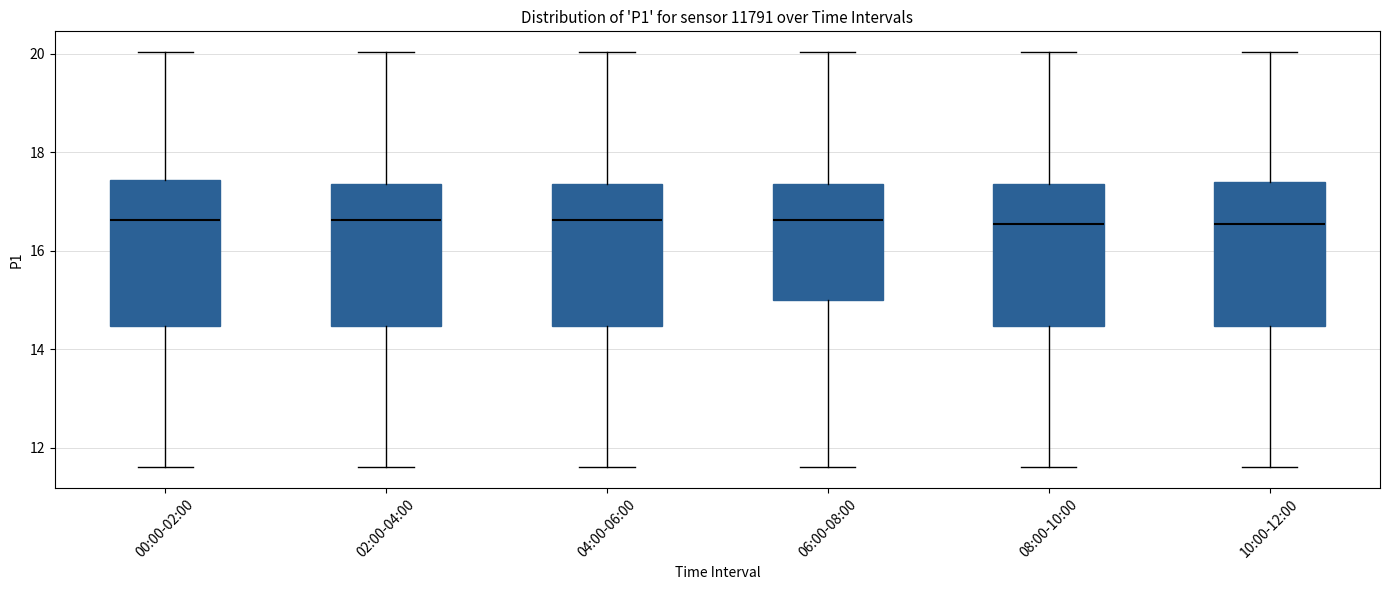

Reading left to right, read every box against the y-axis: the position of its median line, the range the box covers, and the ends of its whiskers. The values are not printed on the chart, so give them approximately, as read against the axis.

00:00-02:00: median 16.6, box 14.4 to 17.4, whiskers 11.6 to 20.0
02:00-04:00: median 16.6, box 14.4 to 17.4, whiskers 11.6 to 20.0
04:00-06:00: median 16.6, box 14.4 to 17.4, whiskers 11.6 to 20.0
06:00-08:00: median 16.6, box 15.0 to 17.4, whiskers 11.6 to 20.0
08:00-10:00: median 16.6, box 14.4 to 17.4, whiskers 11.6 to 20.0
10:00-12:00: median 16.6, box 14.4 to 17.4, whiskers 11.6 to 20.0